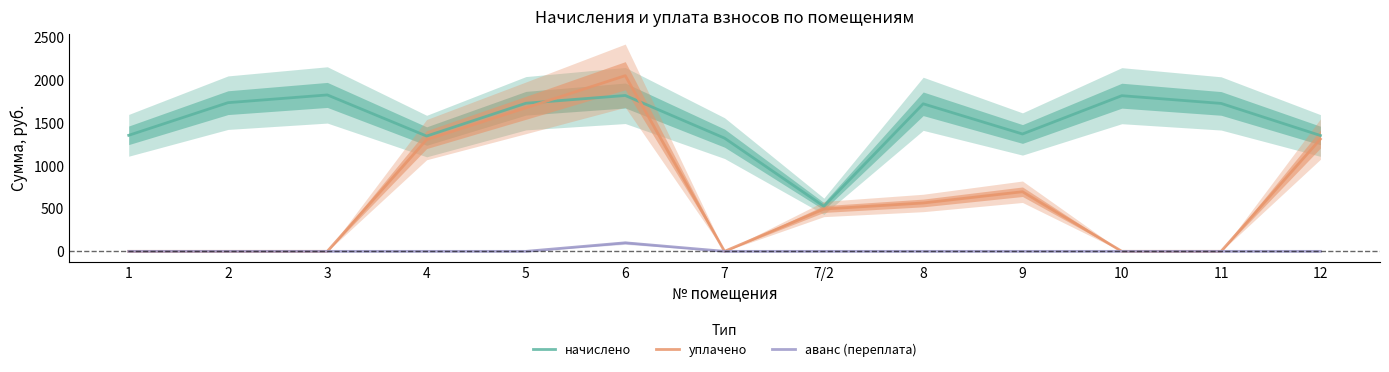

How many lines are shown in the chart?

3